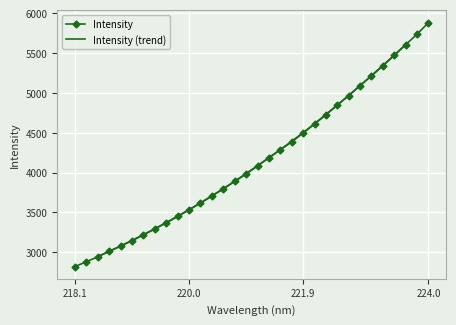

Is it true that Intensity equals 1366.9 at 220.0?

False